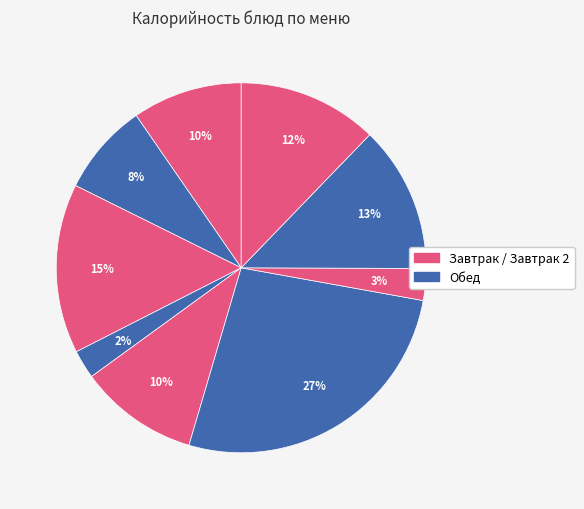

Count the number of slices in the pie.

9